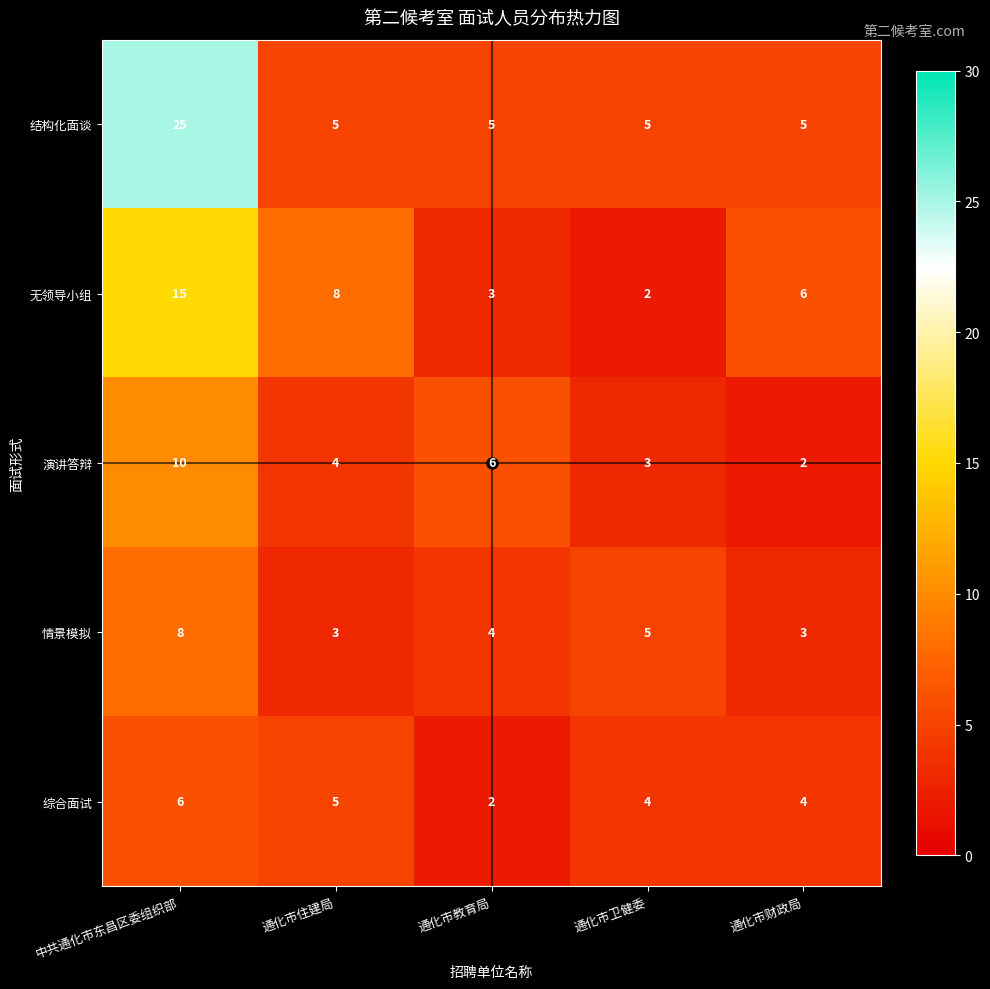

What is the greatest value displayed?

25